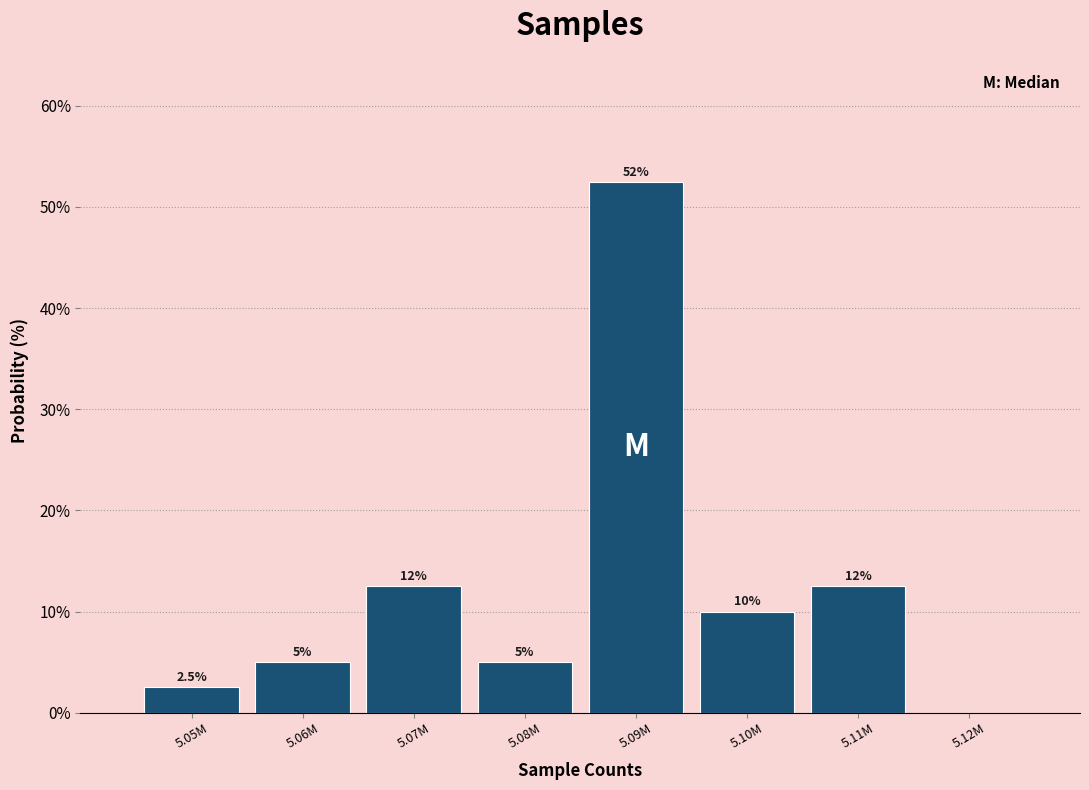

Reading left to right, what are all the values shown in this chart?

5.05M=2.5	5.06M=5.0	5.07M=12.5	5.08M=5.0	5.09M=52.5	5.10M=10.0	5.11M=12.5	5.12M=0.0